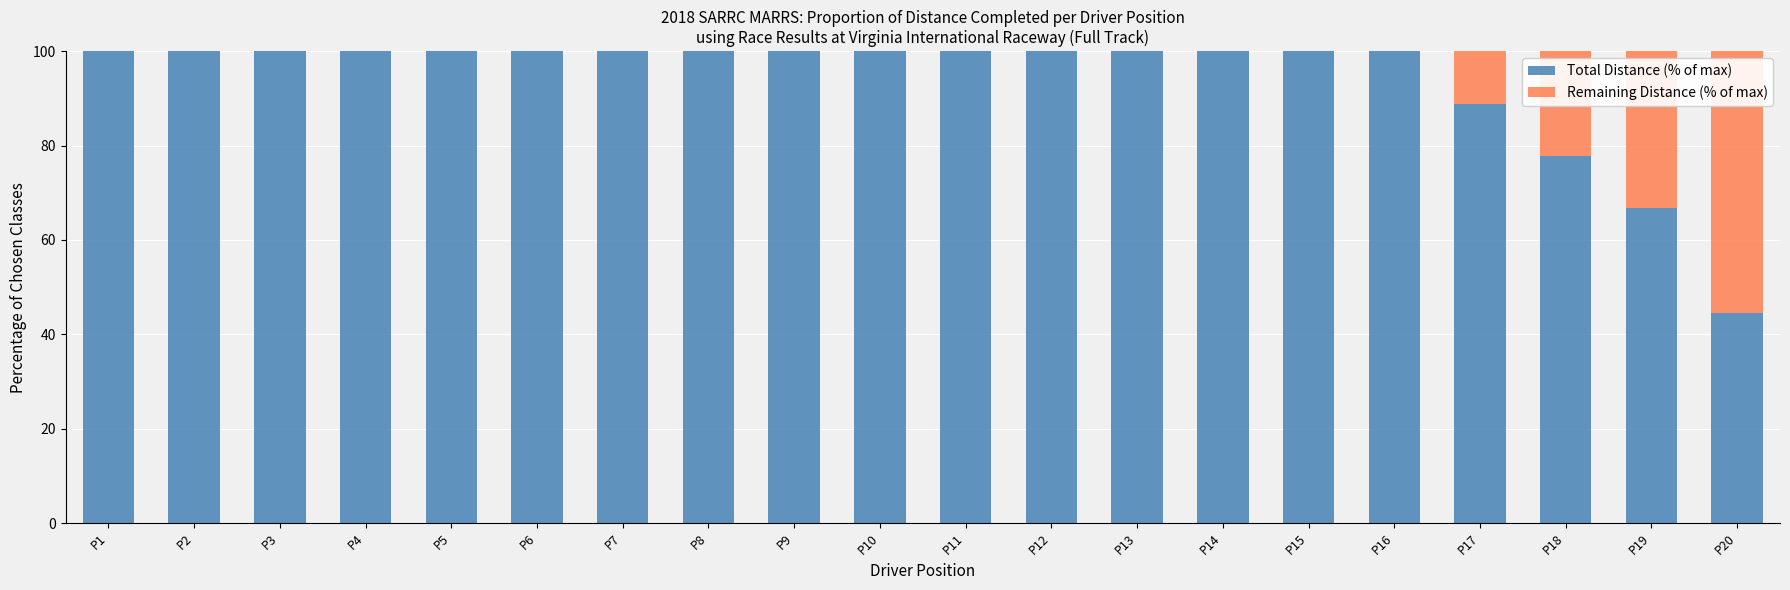

What is the total value across all series at P8?

100.0